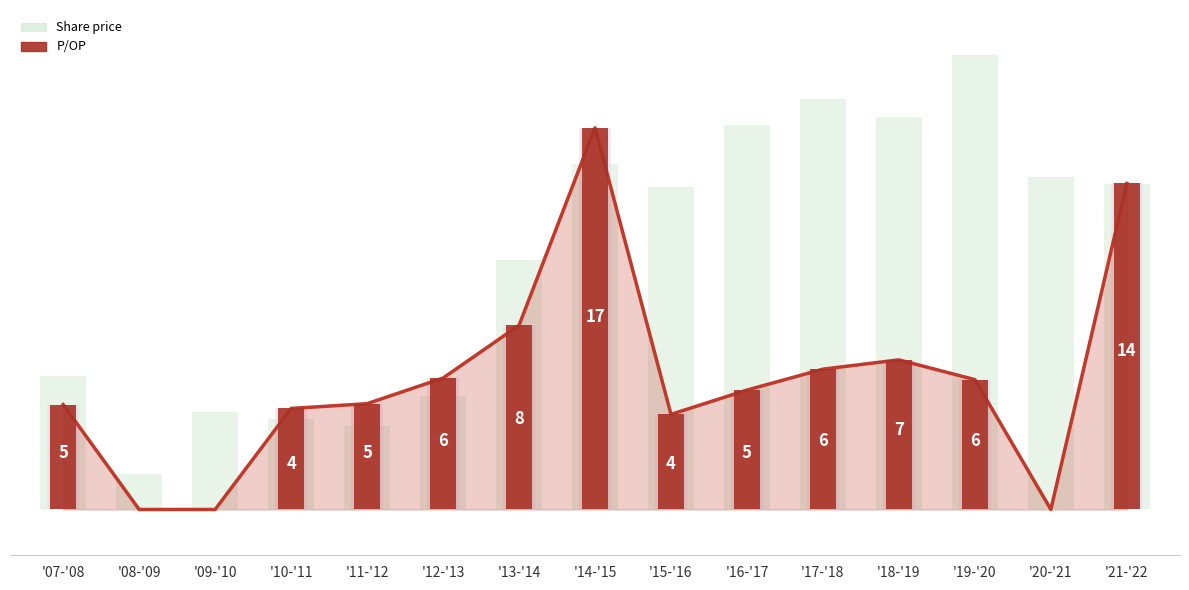

What is the difference between the values at '18-'19 and '20-'21?

6.6